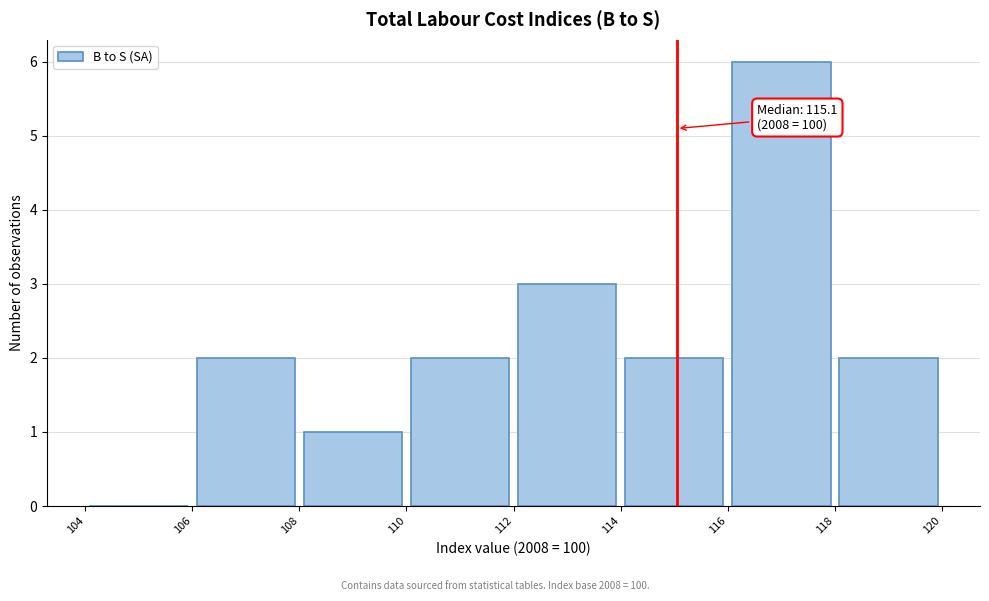

Which range on the x-axis has the tallest bar?

116 to 118